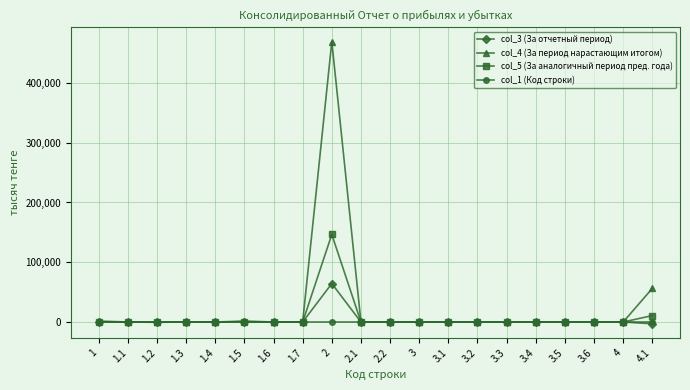

What is the difference between the maximum and second lowest values in the col_4 (За период нарастающим итогом) series?

469168.0